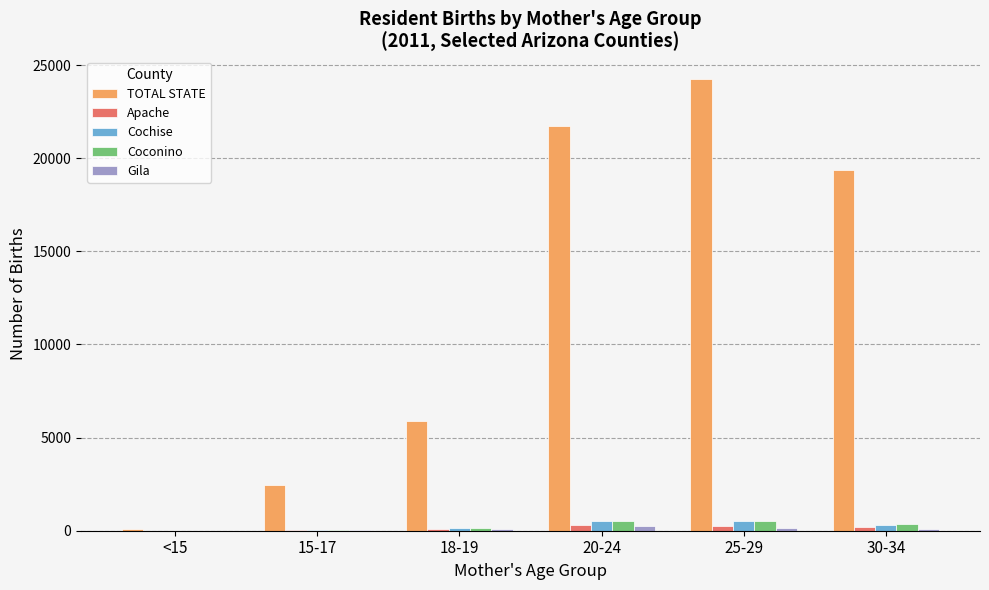

What is the maximum value shown in the chart?

24251